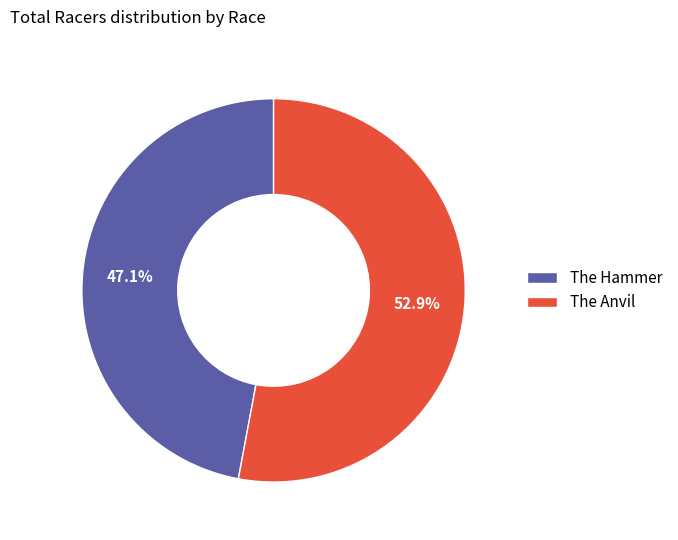

Is the sum of The Hammer and The Anvil greater than half?

Yes